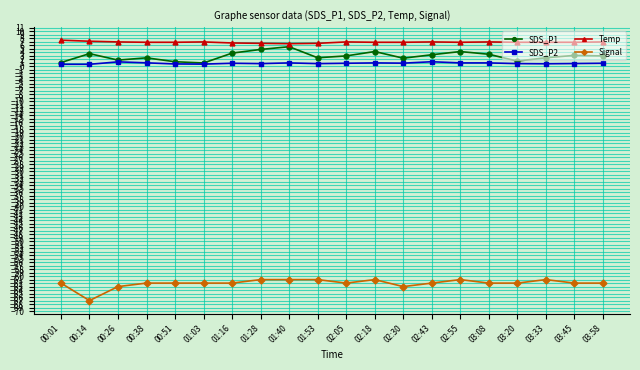

Is it true that SDS_P1 equals 7.7 at 01:28?

False